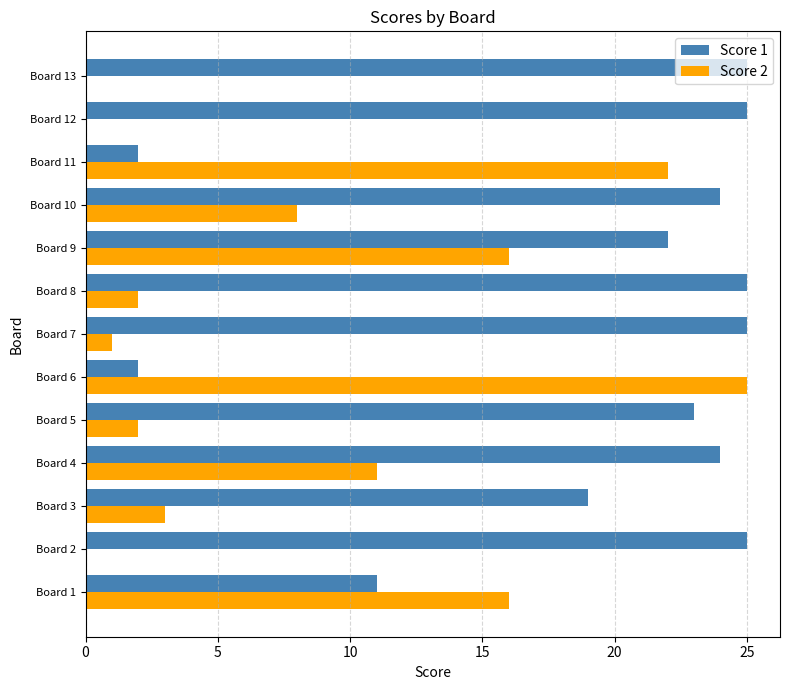

What is the average value of the Score 1 series?

19